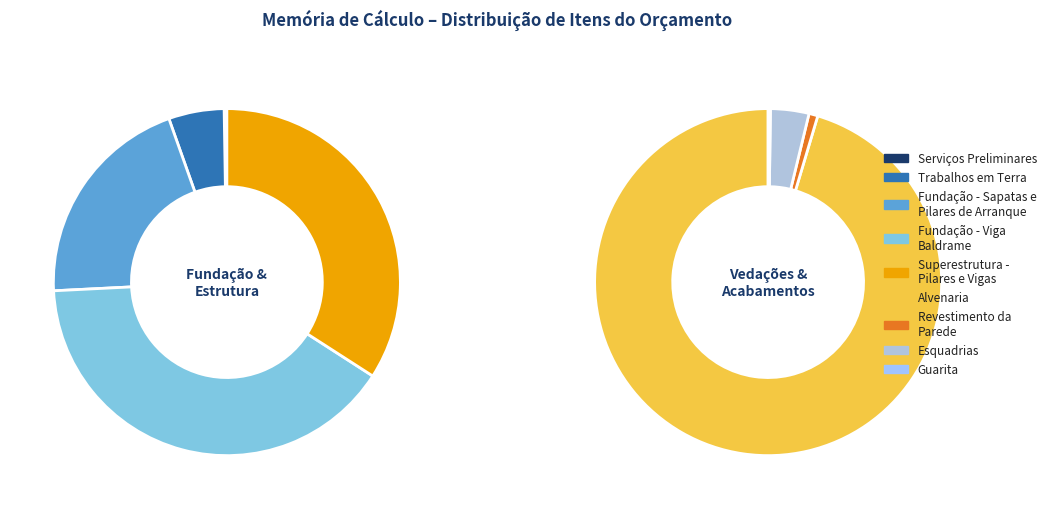

Which category has the biggest portion of the pie?

ALVENARIA